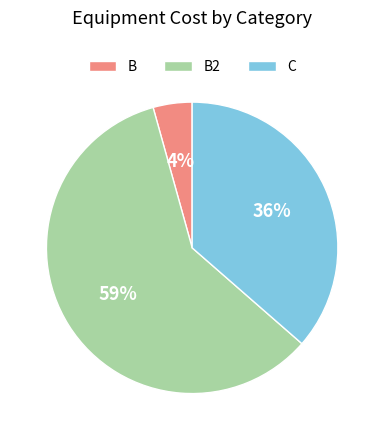

To the nearest percent, what percentage of the pie is C?

36%